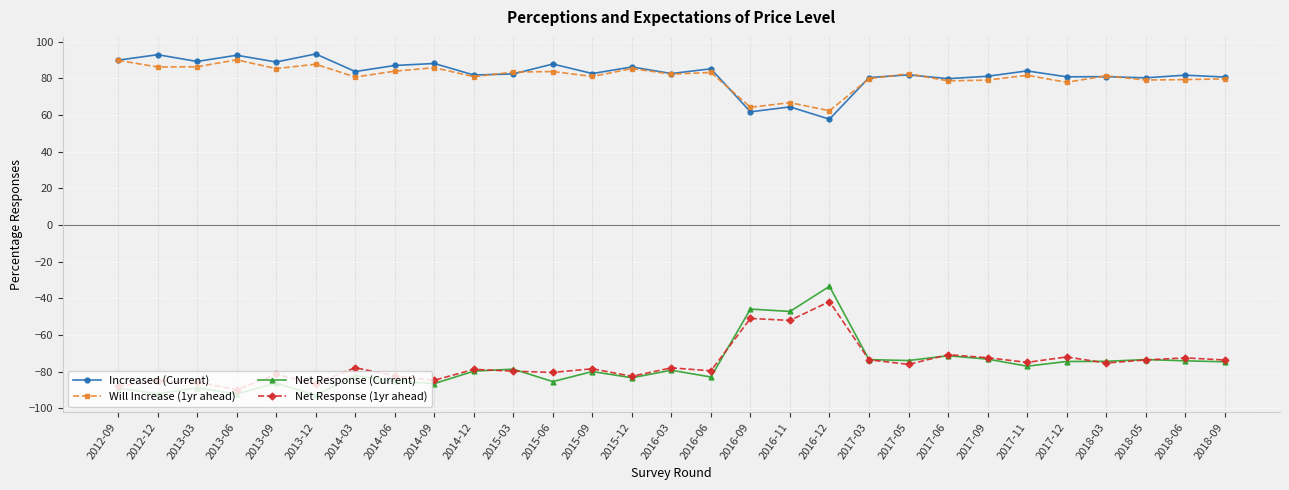

Is the value of Will Increase (1yr ahead) at 2017-05 greater than the value of Net Response (1yr ahead) at 2017-09?

Yes